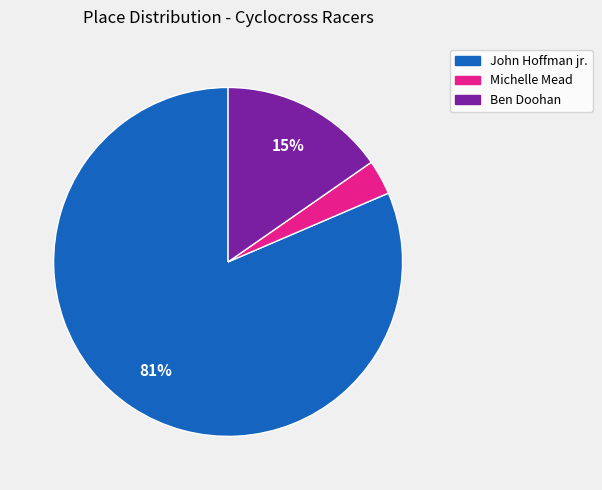

Which has a higher value, Ben Doohan or John Hoffman jr.?

John Hoffman jr.